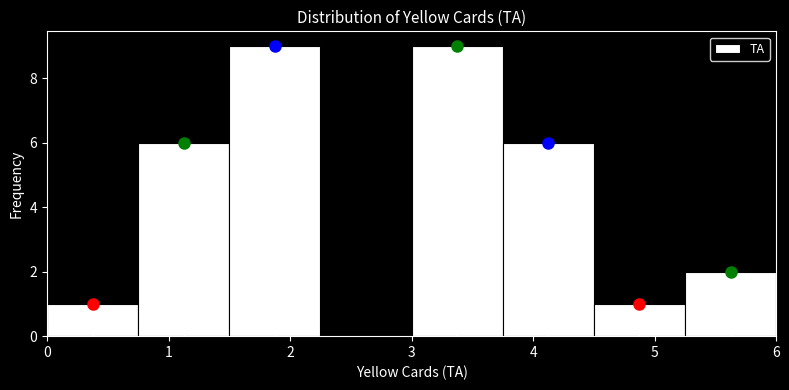

Reading left to right, list every bar in this chart as the range it spans on the x-axis followed by its height. Neither the bar edges nor the heights are printed on the chart, so give them approximately, as read against the axes.

0.00 to 0.75: 1
0.75 to 1.50: 6
1.50 to 2.25: 9
2.25 to 3.00: 0
3.00 to 3.75: 9
3.75 to 4.50: 6
4.50 to 5.25: 1
5.25 to 6.00: 2